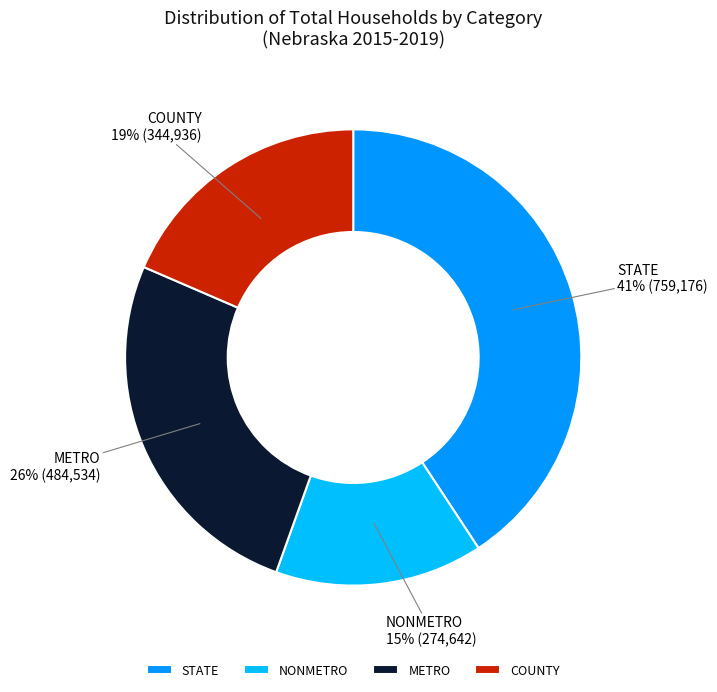

What is the ratio of the value at STATE to the value at METRO?

1.6